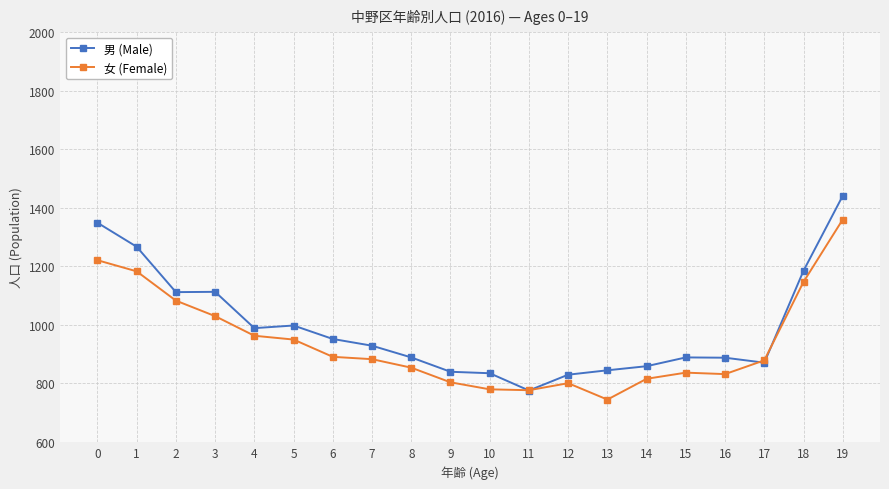

Does the chart display data point markers on the line(s)?

Yes